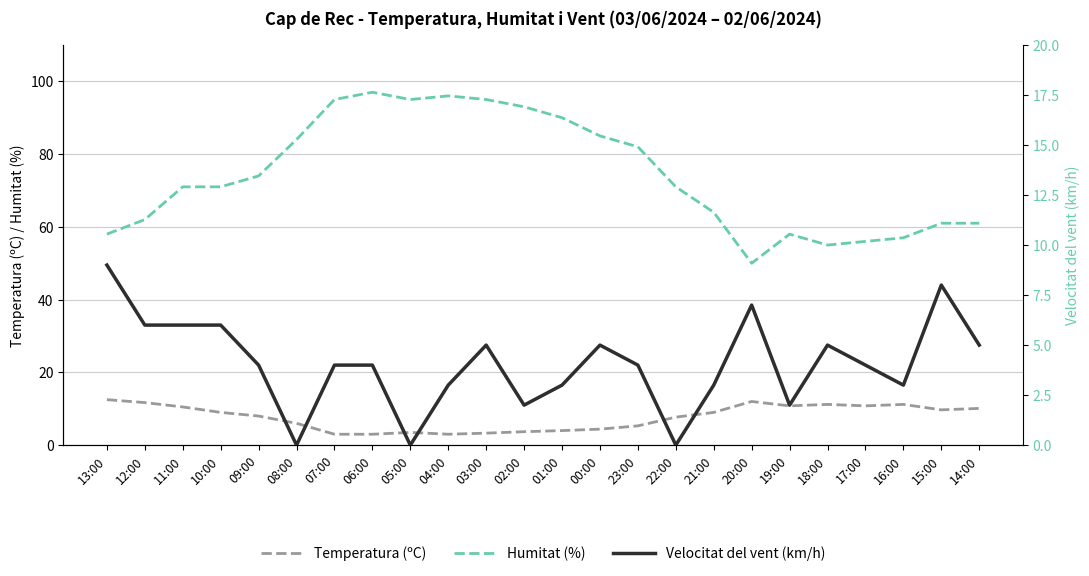

Is the value of Velocitat del vent (km/h) at 16:00 greater than the value of Humitat (%) at 11:00?

No